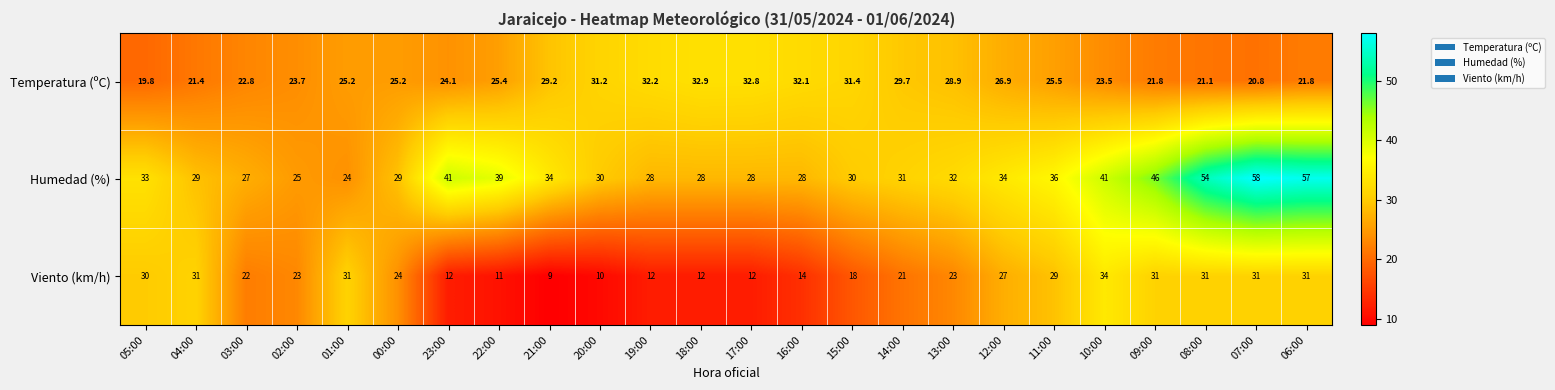

True or false: Temperatura (ºC) has a value of 32.2 at 19:00.

True